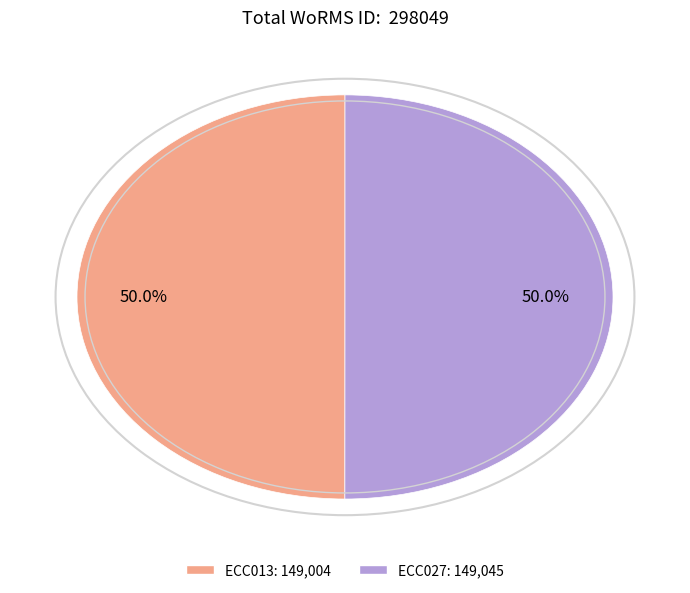

Do ECC027: 149,045 and ECC013: 149,004 together represent more than half of the pie?

Yes